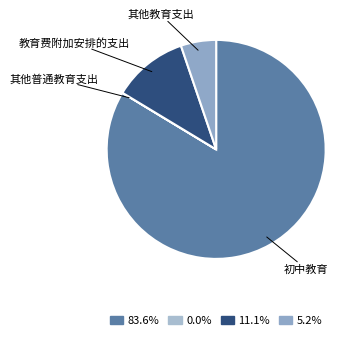

Is there any slice that represents more than half of the pie?

Yes